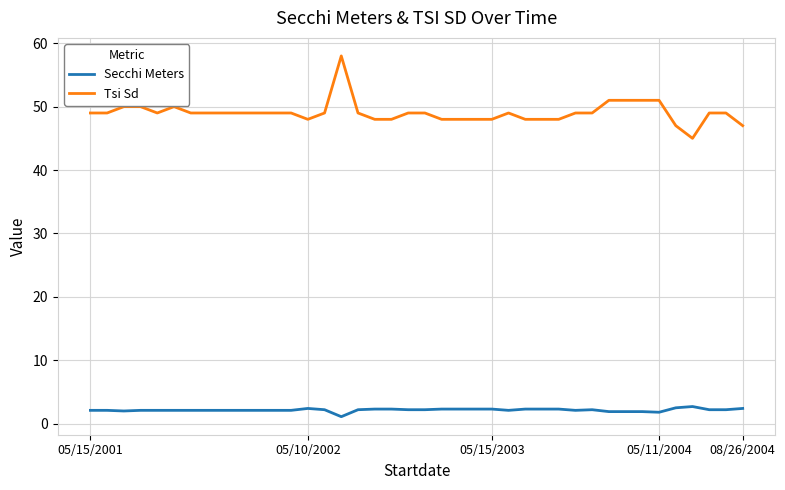

Which series has the largest total across all categories?

Tsi Sd